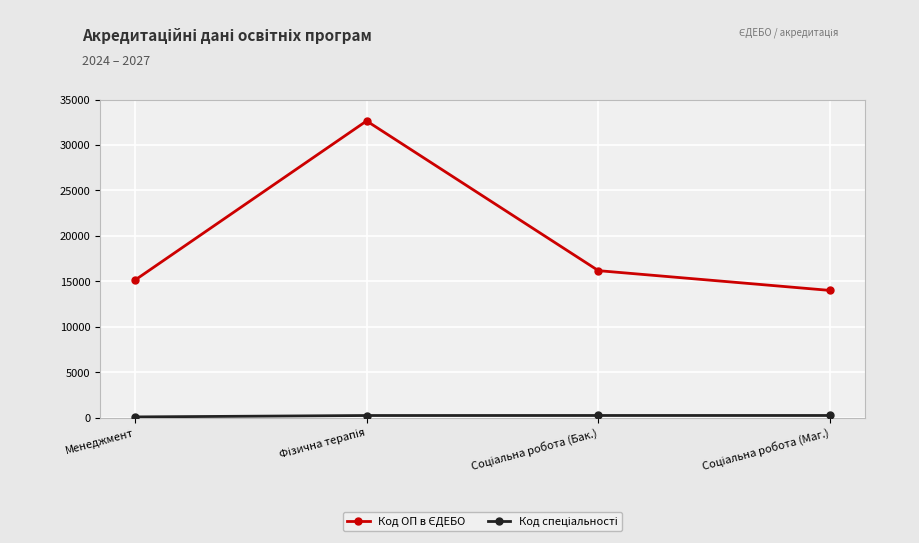

How many categories are shown in the chart?

4